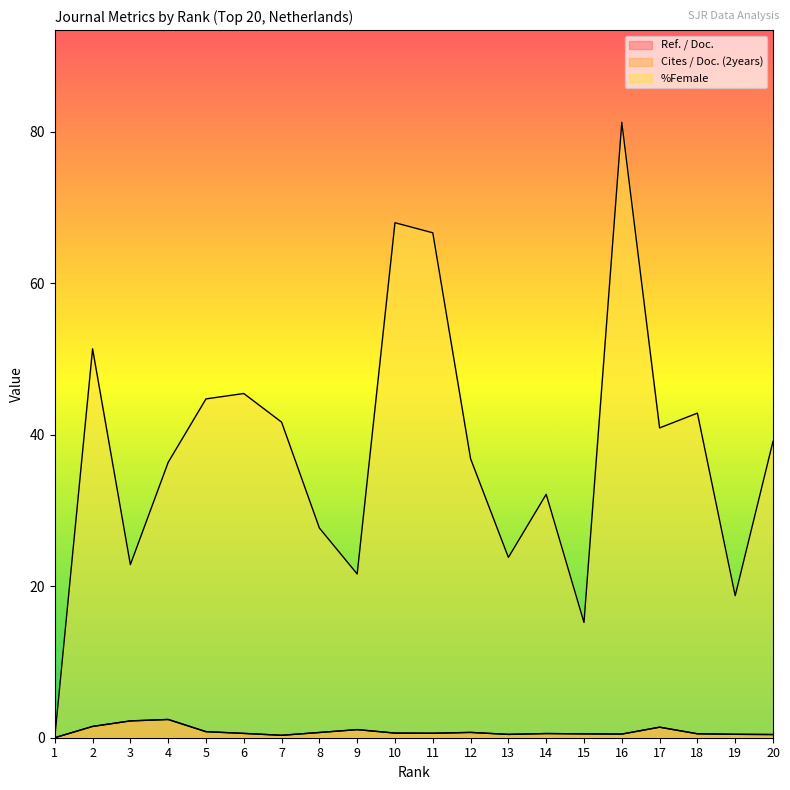

True or false: Ref. / Doc. has a value of 0.5 at 18.

True